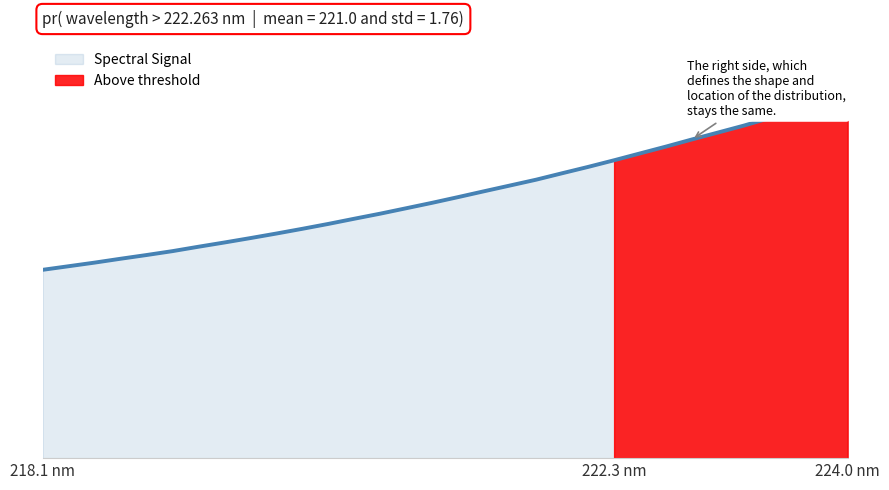

What is the difference between the values at 220.7354 and 221.1174?

84.5